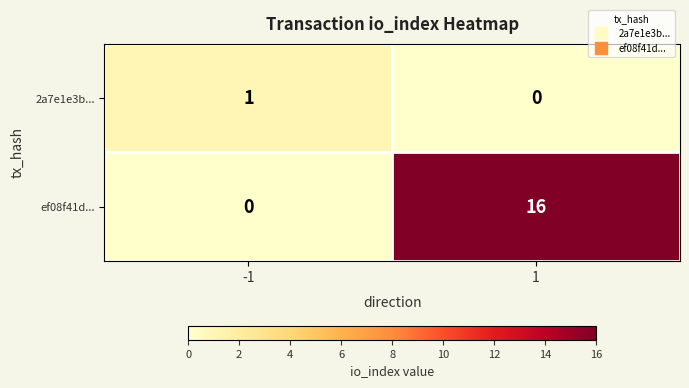

What is the sum of all ef08f41d... values?

16